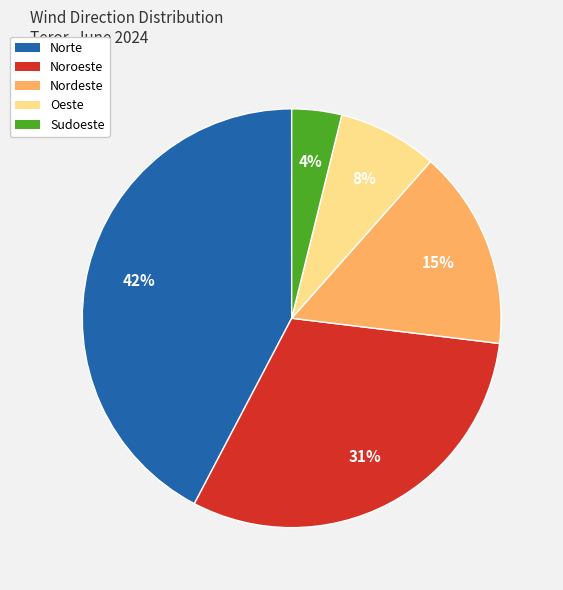

To the nearest percent, what is the difference between the largest and smallest slice percentages?

38%